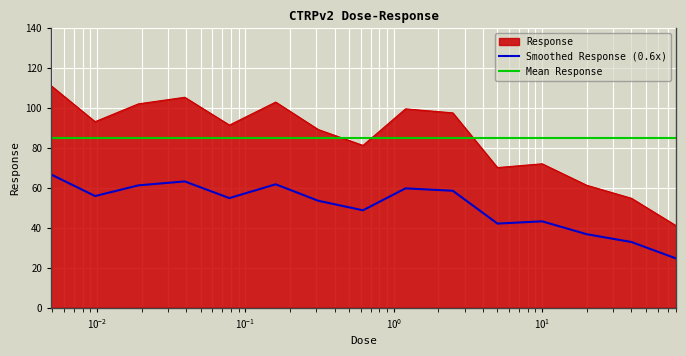

Which series has the largest range (max minus min)?

Response